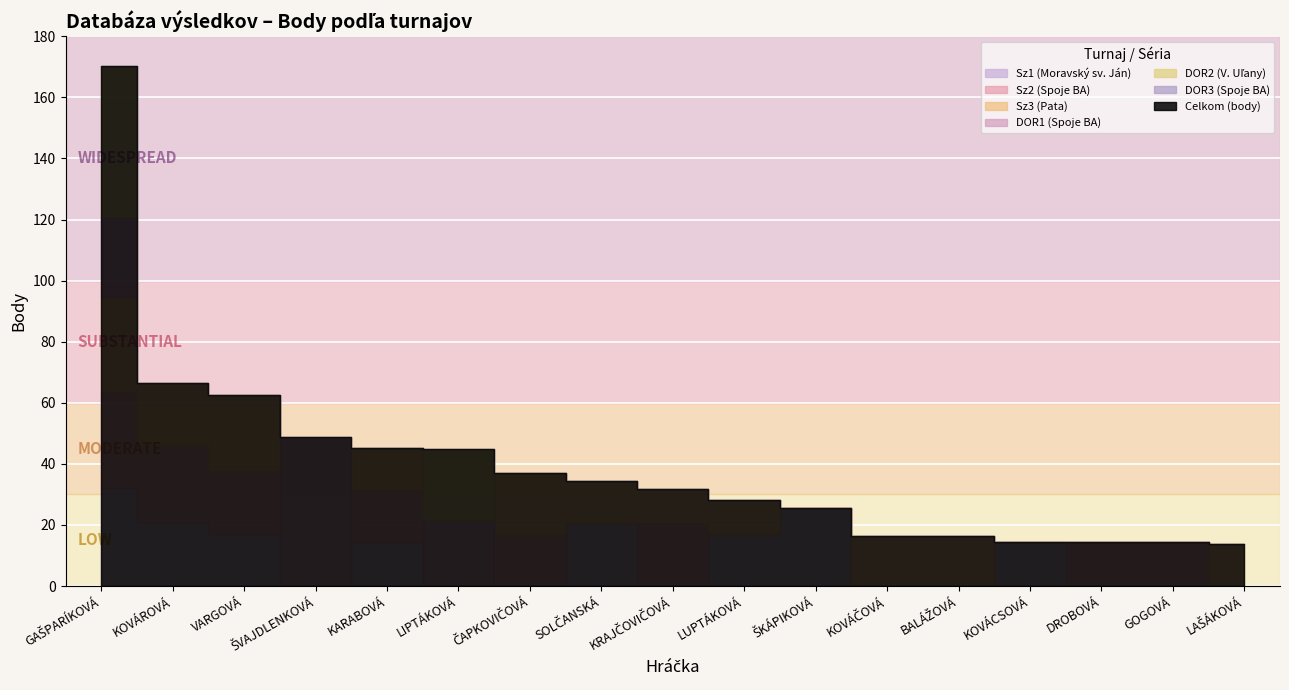

At which category does DOR1 (Spoje BA) reach its first local valley?

KARABOVÁ ANNA